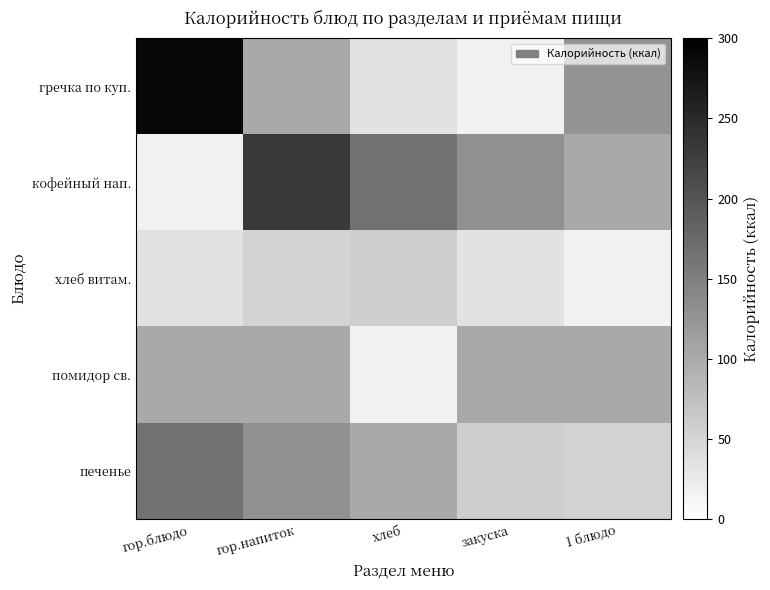

How many categories are shown in the chart?

5